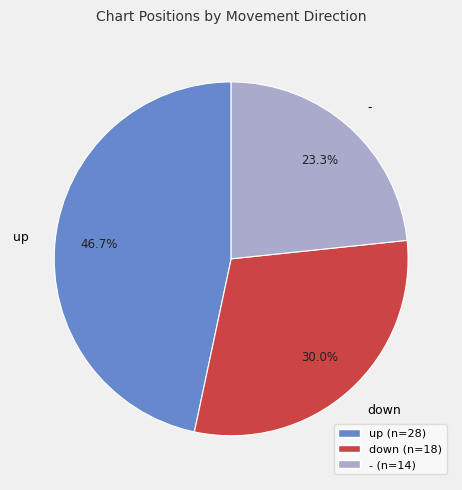

What is the ratio of the value at - to the value at down?

0.8